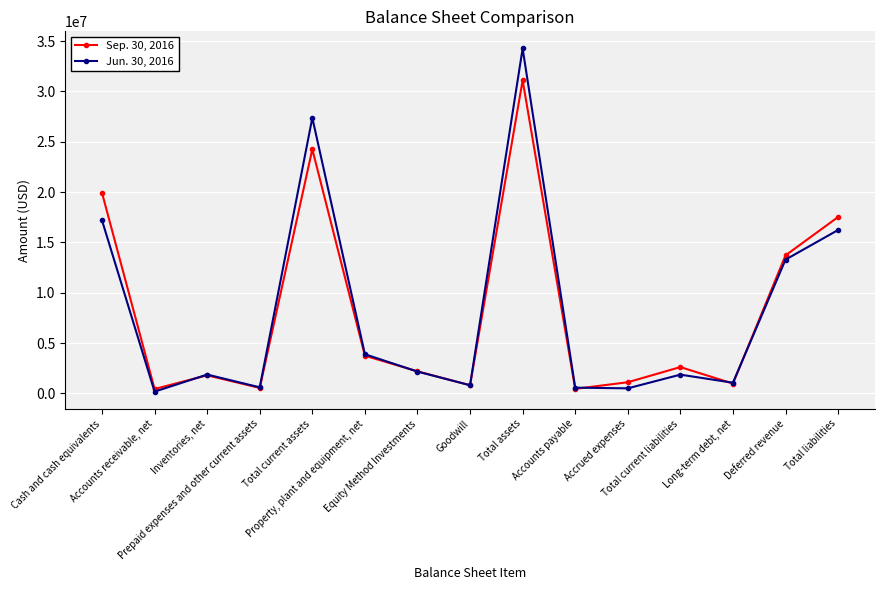

What is the maximum value shown in the chart?

34271972